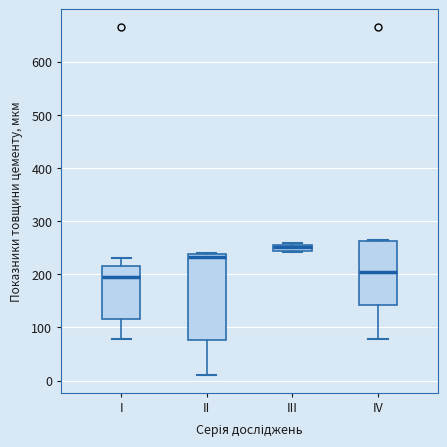

Which box is the tallest, from its lower edge to its upper edge?

II